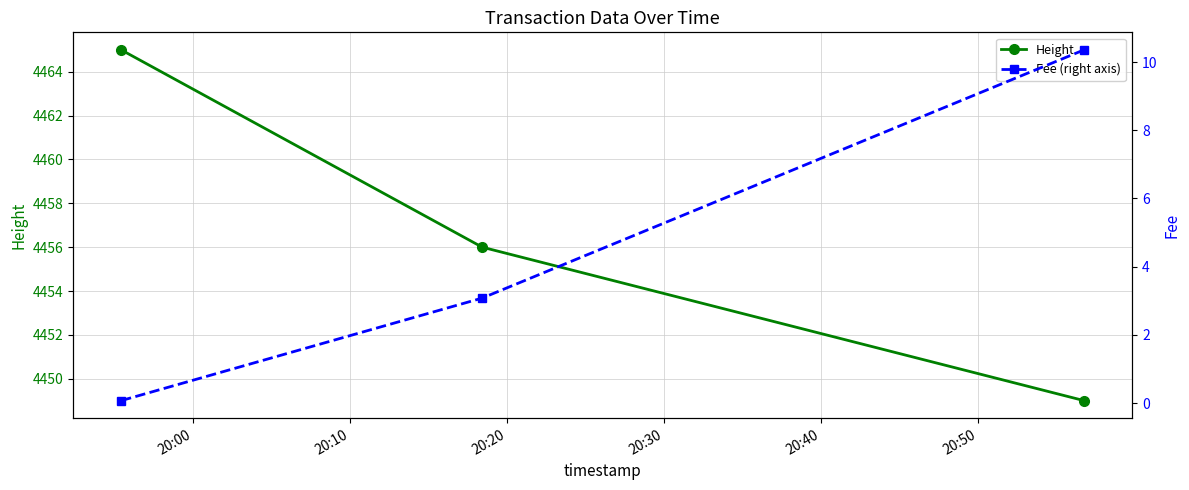

What is the highest value of the Height series?

4465